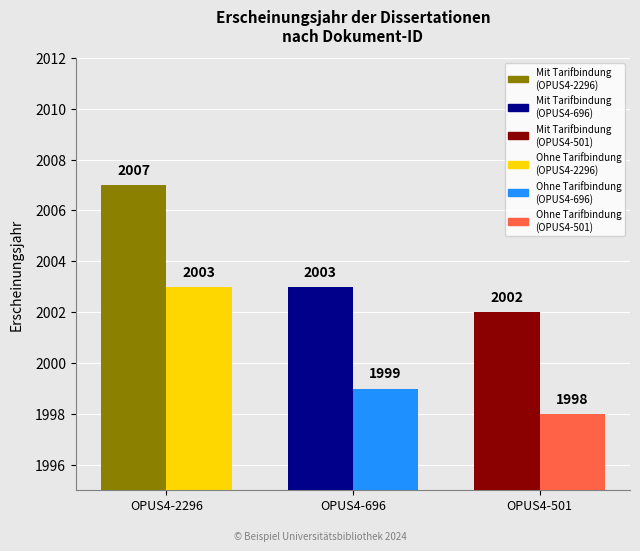

At which category is the sum across all series the highest?

OPUS4-2296